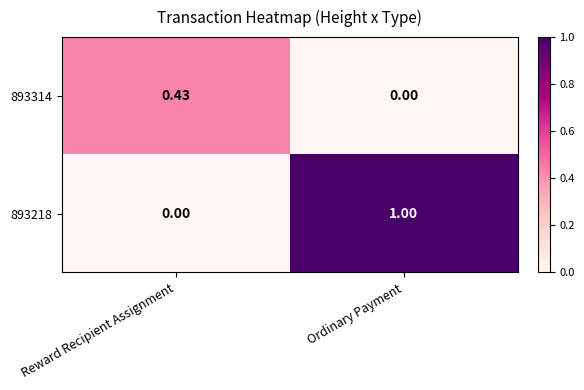

At which label is 893314 closest to 0?

Ordinary Payment